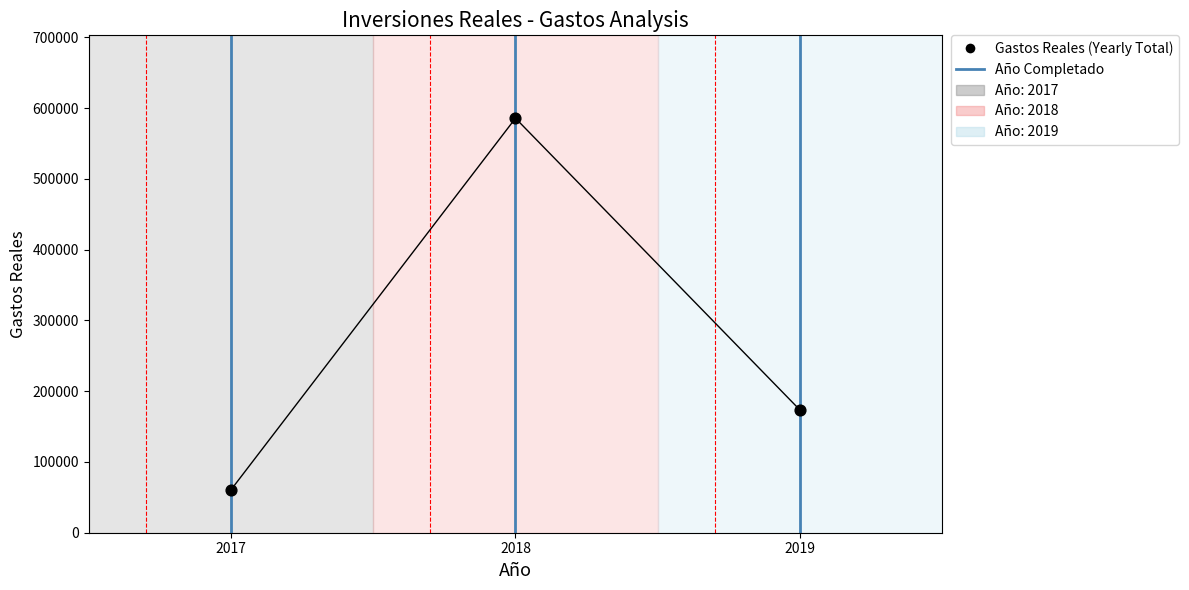

Between 2019 and 2017, which is larger?

2019